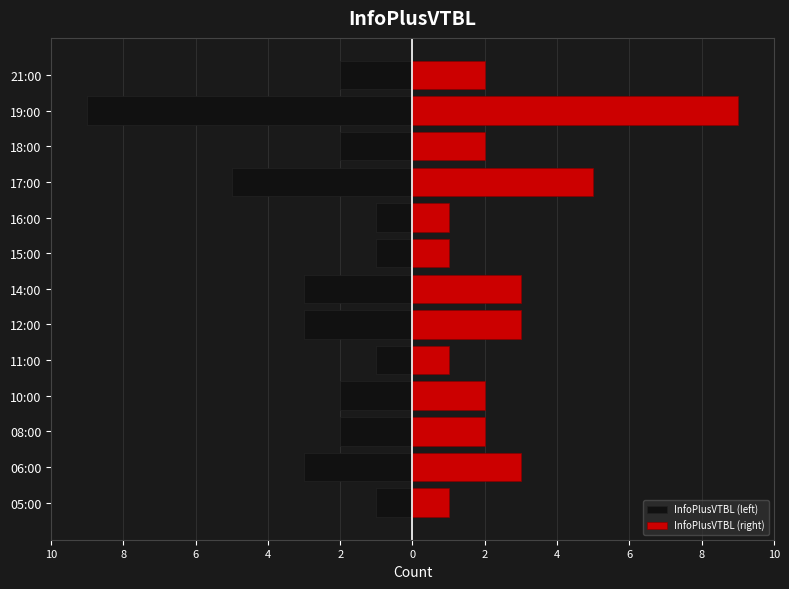

Reading right to left, list all the values displayed in this chart.

InfoPlusVTBL (left): -2	-9	-2	-5	-1	-1	-3	-3	-1	-2	-2	-3	-1
InfoPlusVTBL (right): 2	9	2	5	1	1	3	3	1	2	2	3	1